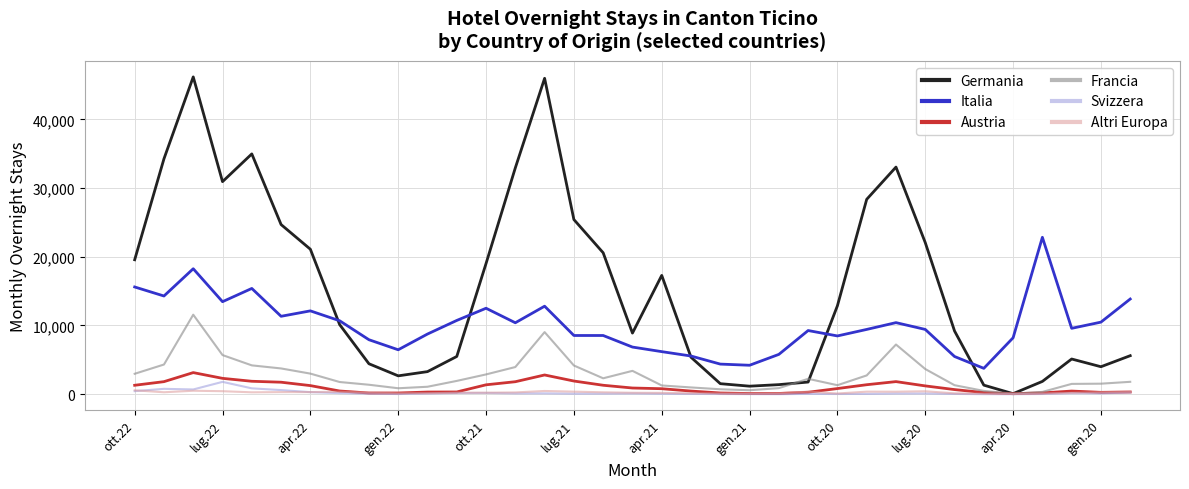

How many lines are shown in the chart?

6